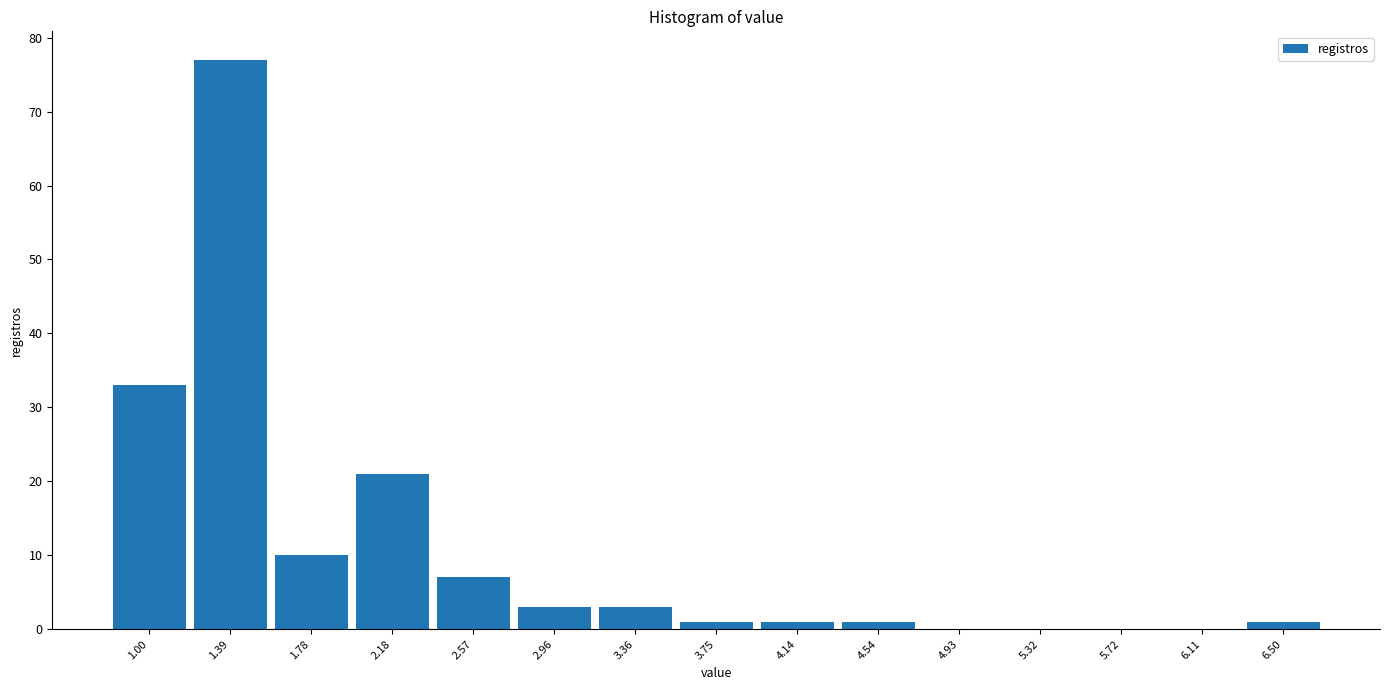

Which range on the x-axis has the tallest bar?

1.20 to 1.60